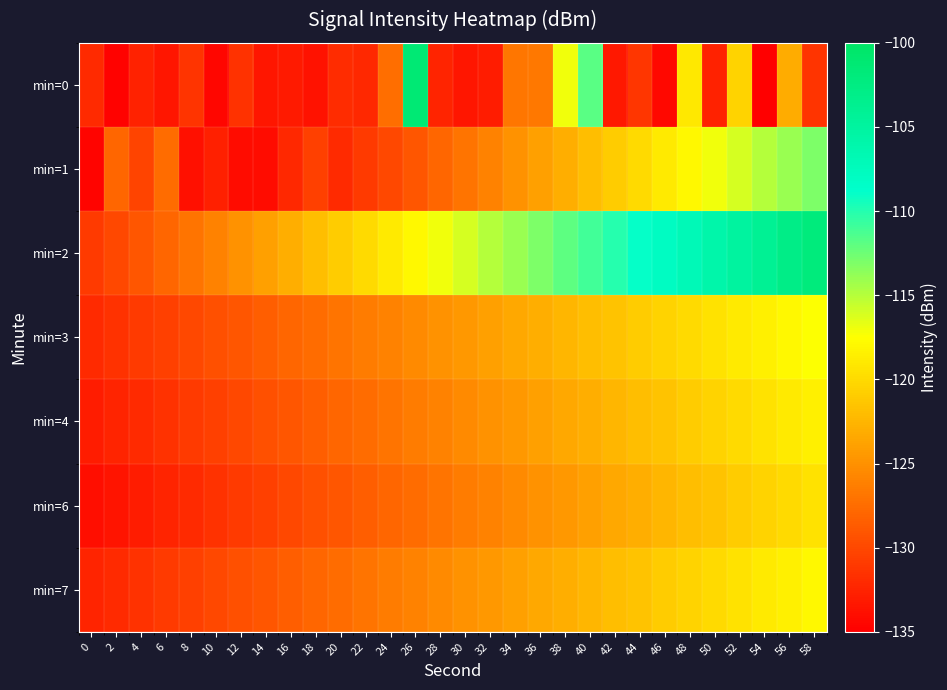

Which series has the widest spread of values?

min=0